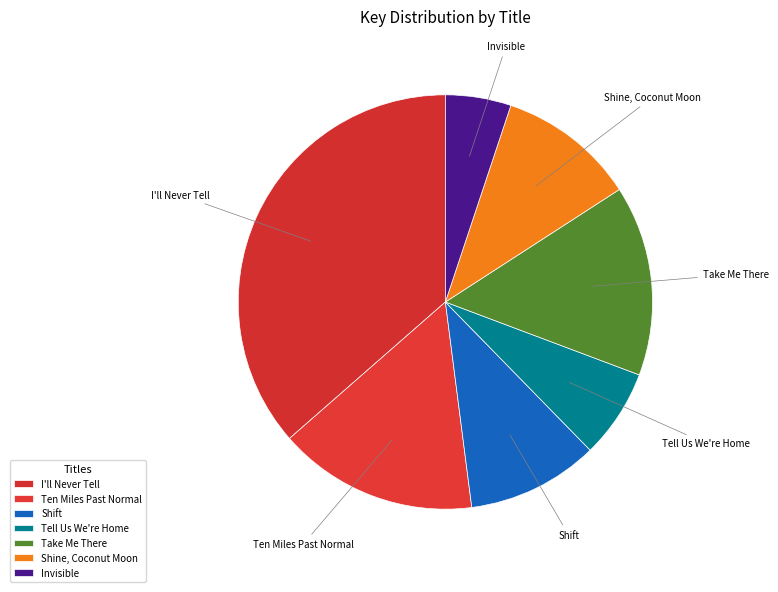

True or false: Ten Miles Past Normal accounts for 16% of the total.

True